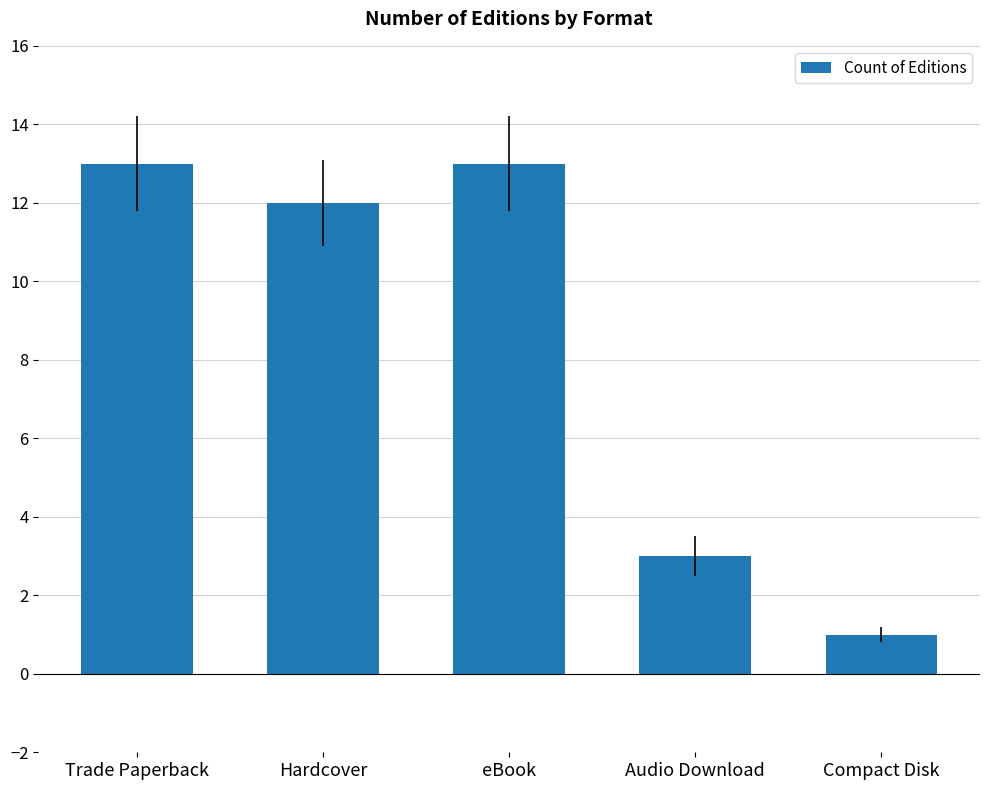

What is the greatest value displayed?

13